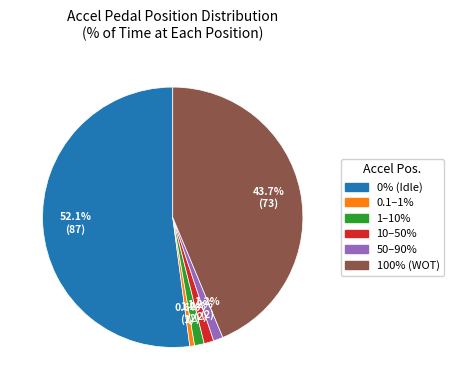

Is there any slice that represents more than half of the pie?

Yes